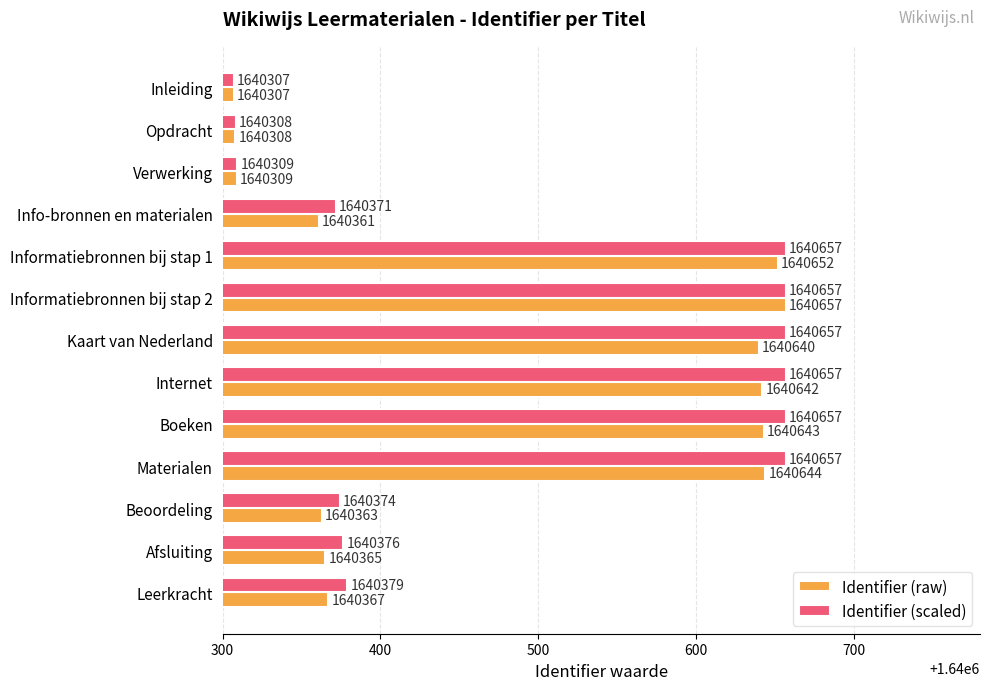

Is it true that Identifier (raw) equals 1640307.0 at Inleiding?

True